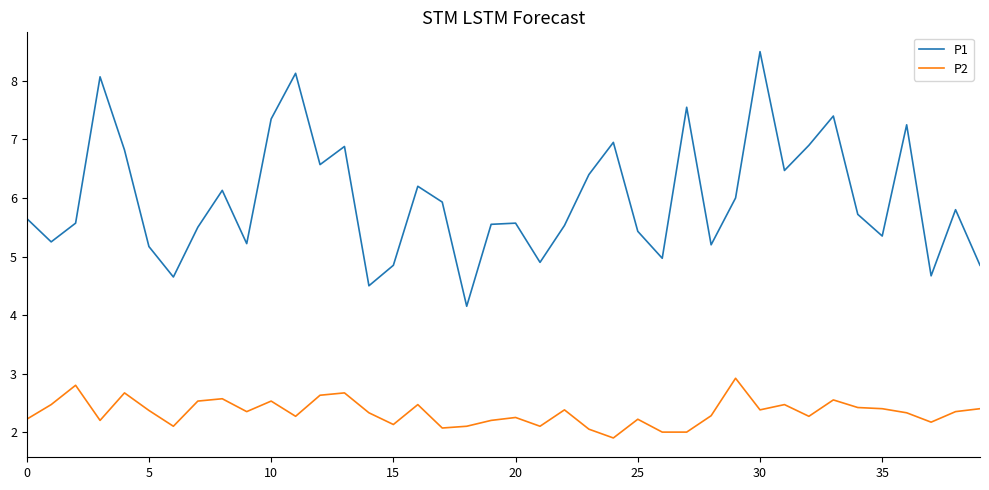

What is the difference between the second highest and minimum values in the P2 series?

0.9